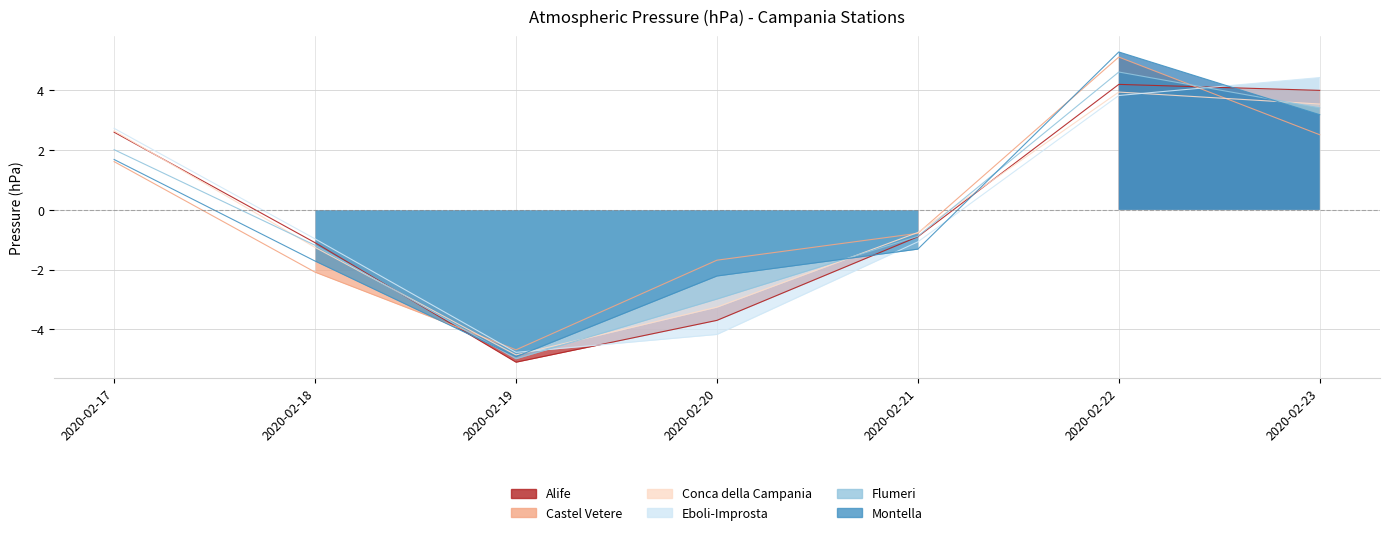

Which series has the largest total across all categories?

Montella